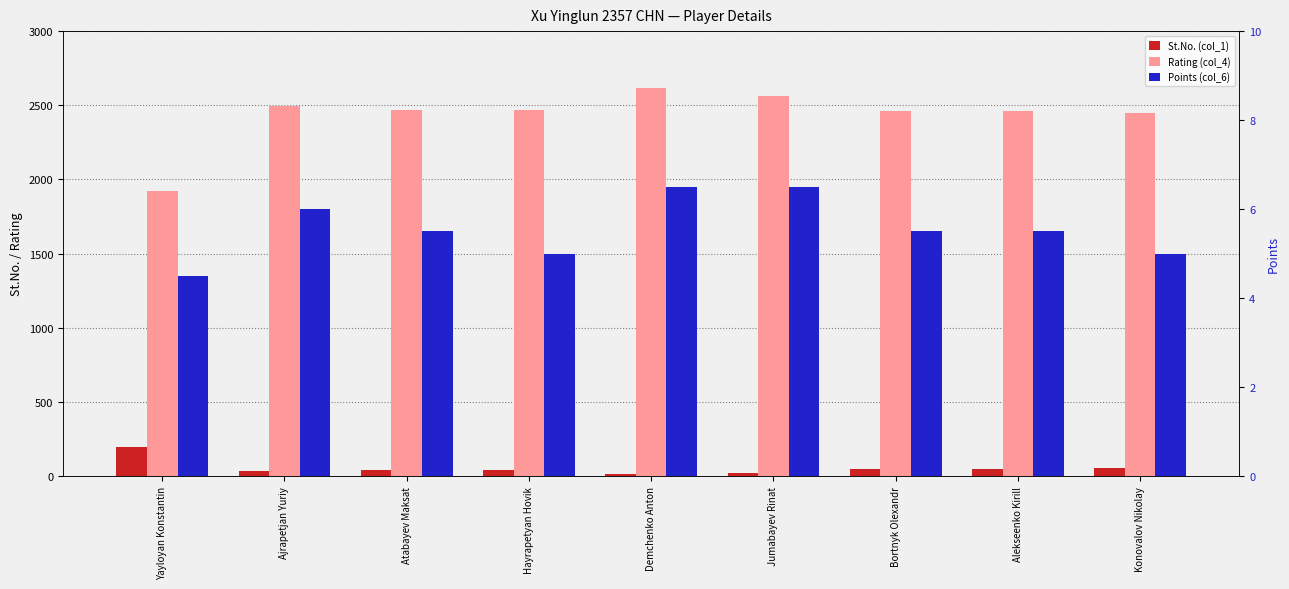

Between Ajrapetjan Yuriy and Bortnyk Olexandr, which series saw the biggest shift?

Rating (col_4)